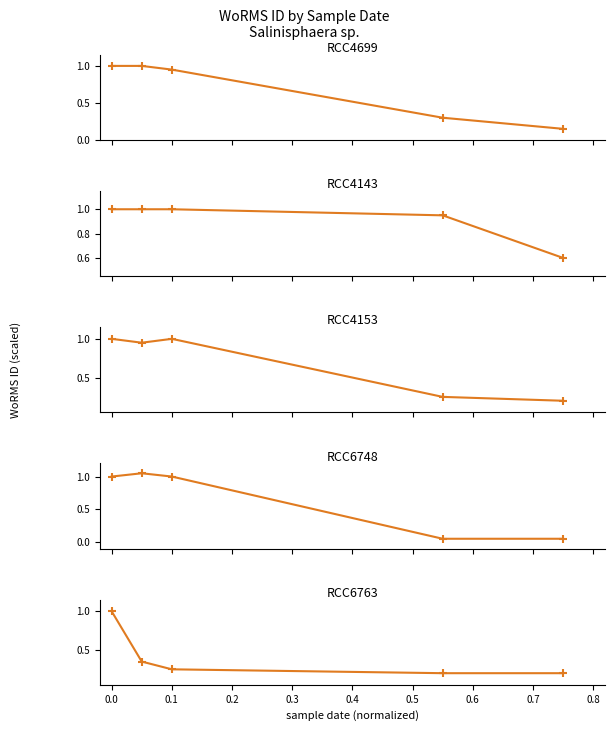

Read the value at 0.0.

1.0